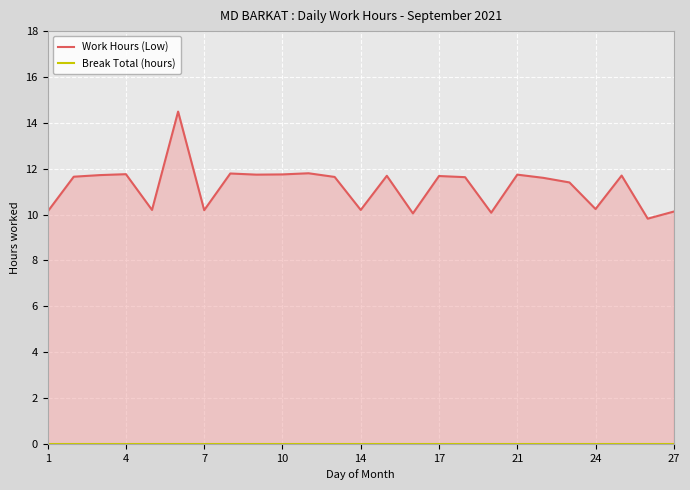

How many interior local valleys does the Work Hours (Low) series have?

8